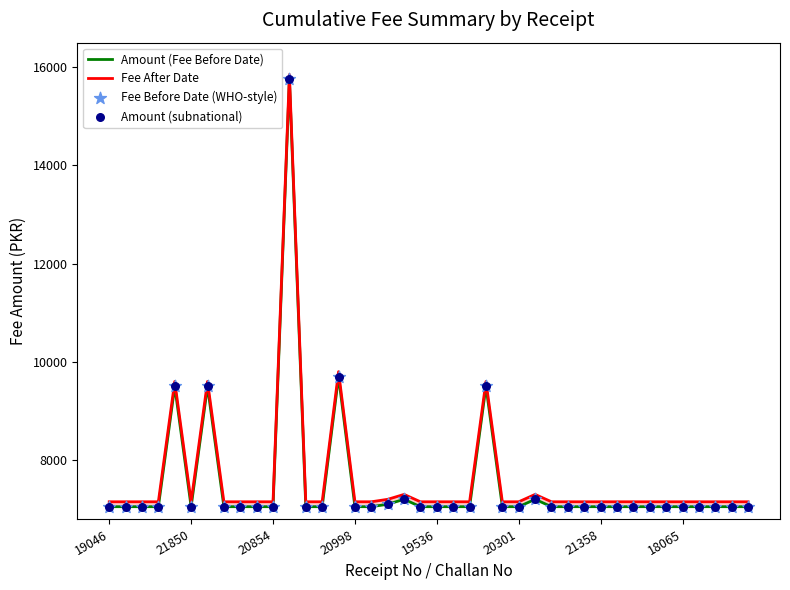

At which category is the sum across all series the highest?

11